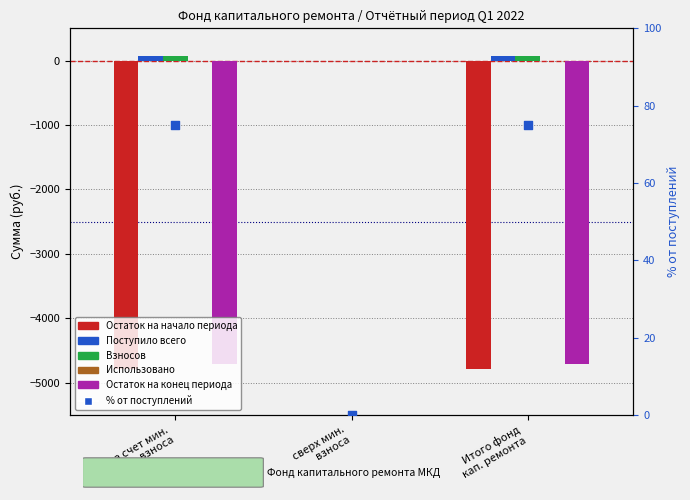

Which series contains the highest Y value?

Поступило всего